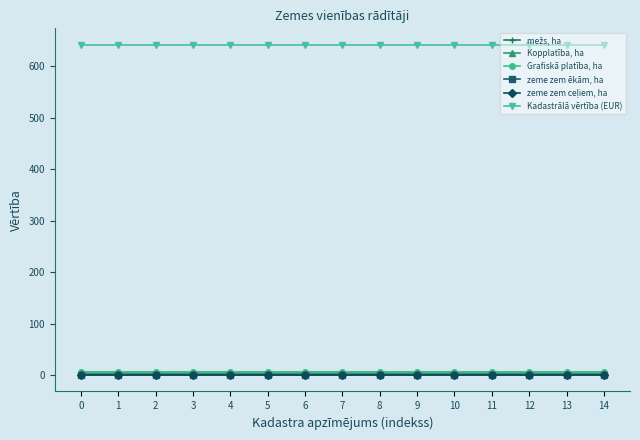

True or false: Kadastrālā vērtība (EUR) and zeme zem ēkām, ha cross at least once.

False